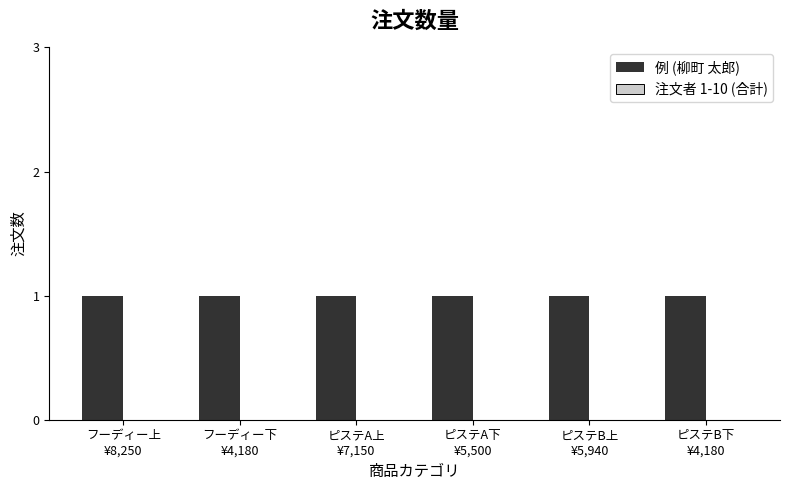

Rank the series by their maximum value, from highest to lowest.

例 (柳町 太郎), 注文者 1-10 (合計)